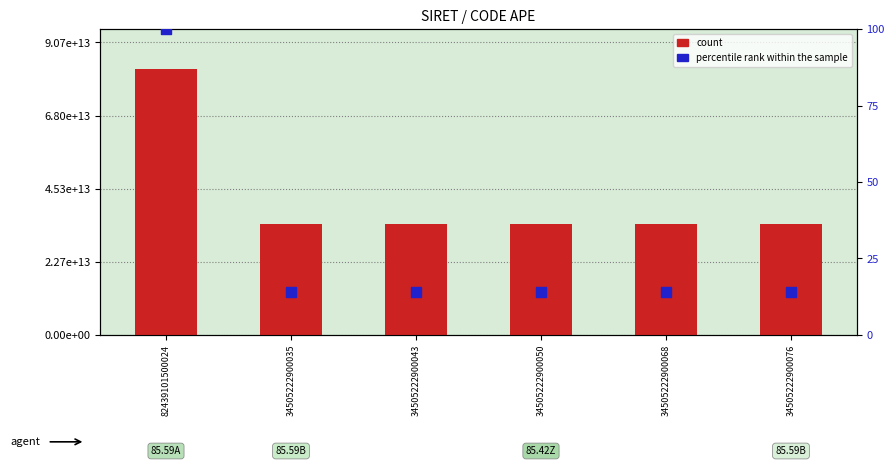

What is the total value across all series at 34505222900043?

34505222900056.9